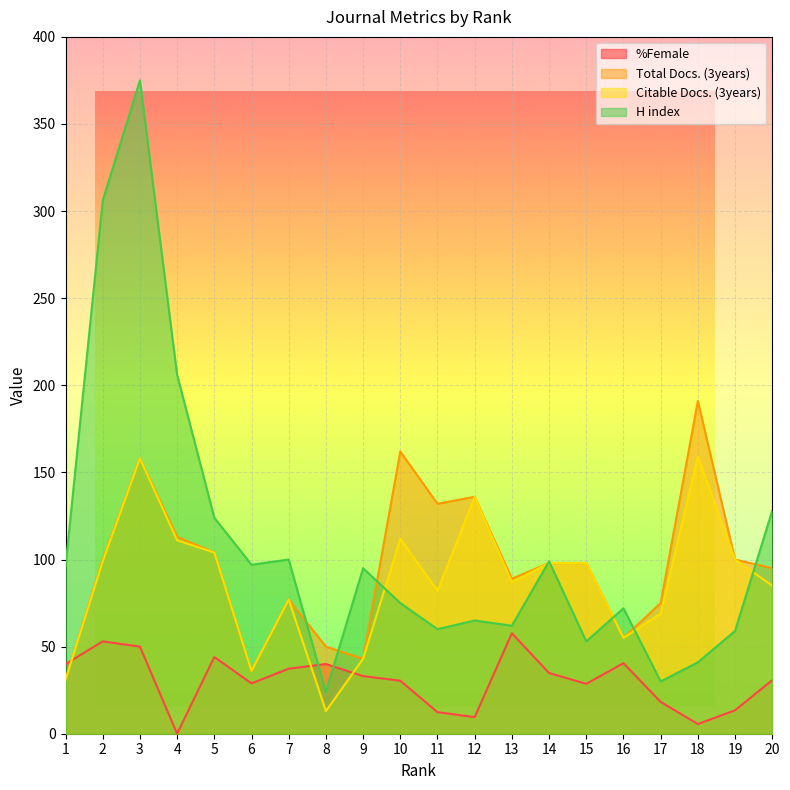

How many data points in H index are above 95?

9